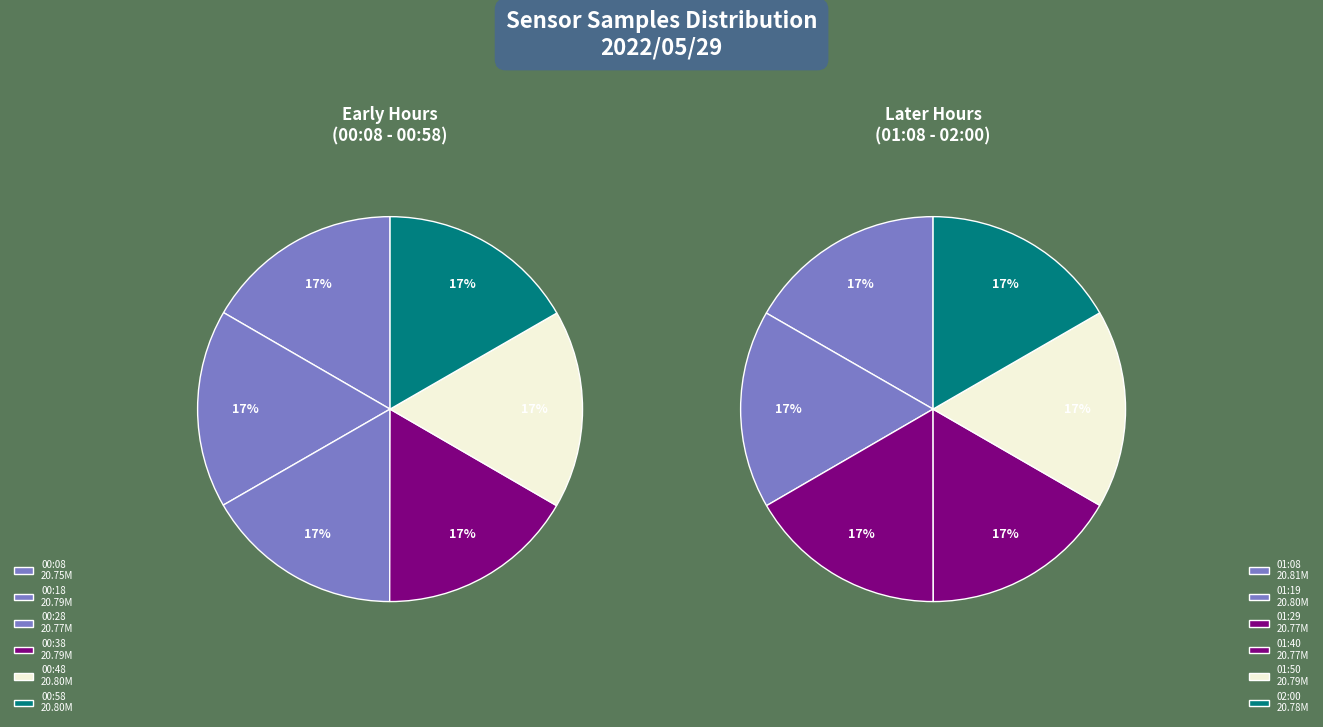

Is there a majority slice in this chart?

No